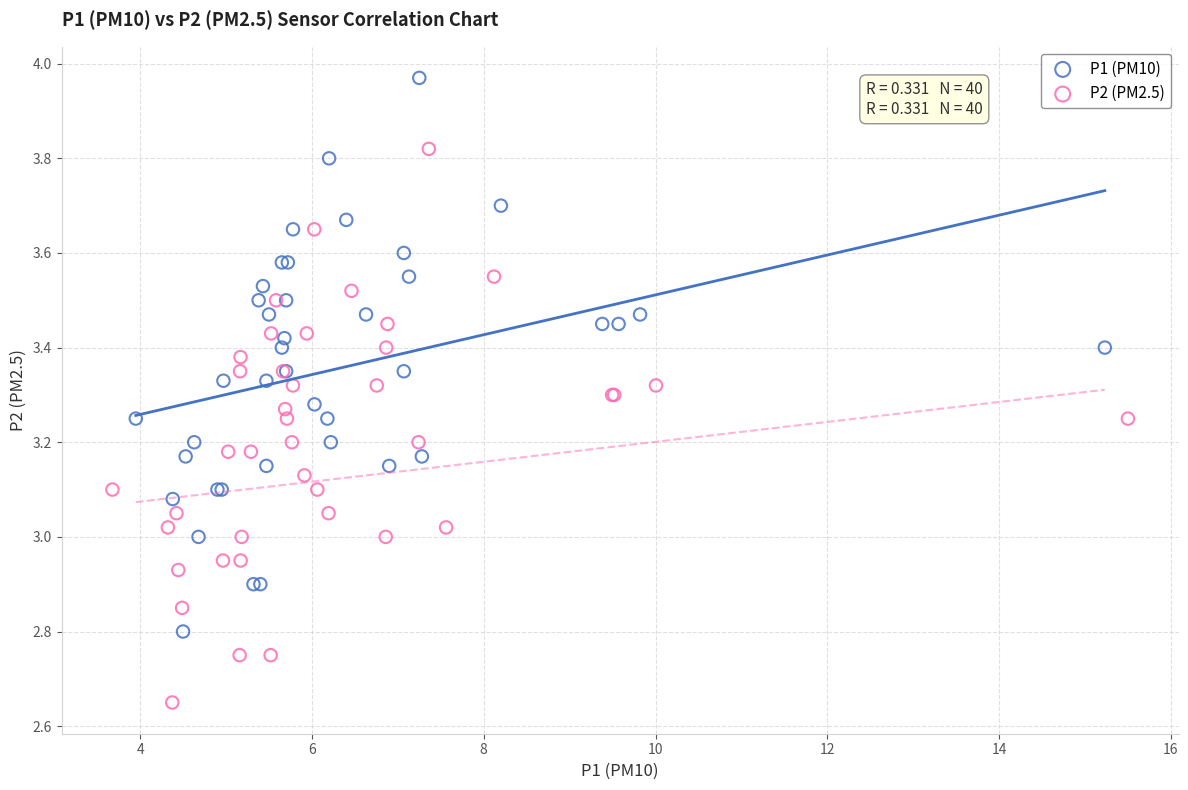

What are all the series names shown in the legend?

P1 (PM10), P2 (PM2.5)